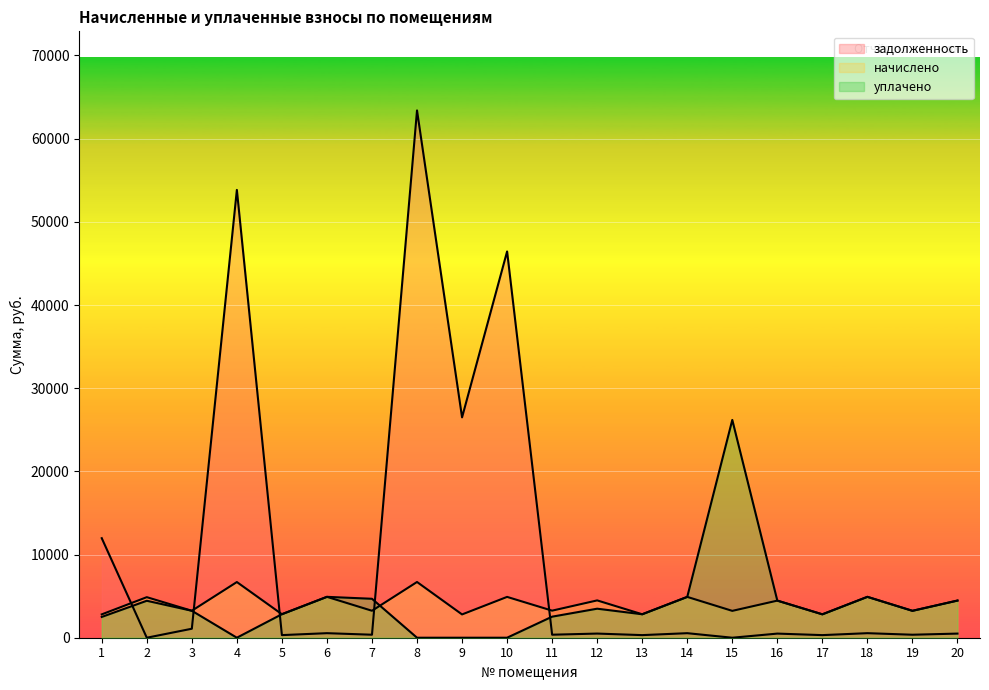

Rank the series at 2 from highest to lowest value.

начислено, уплачено, задолженность